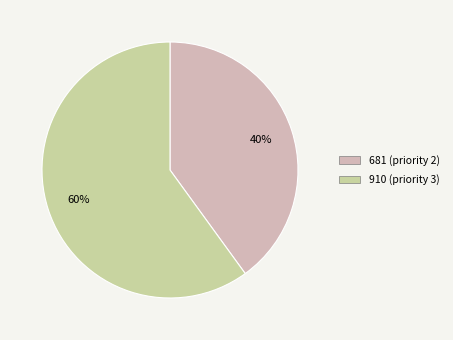

Which has a higher value, 681 (priority 2) or 910 (priority 3)?

910 (priority 3)